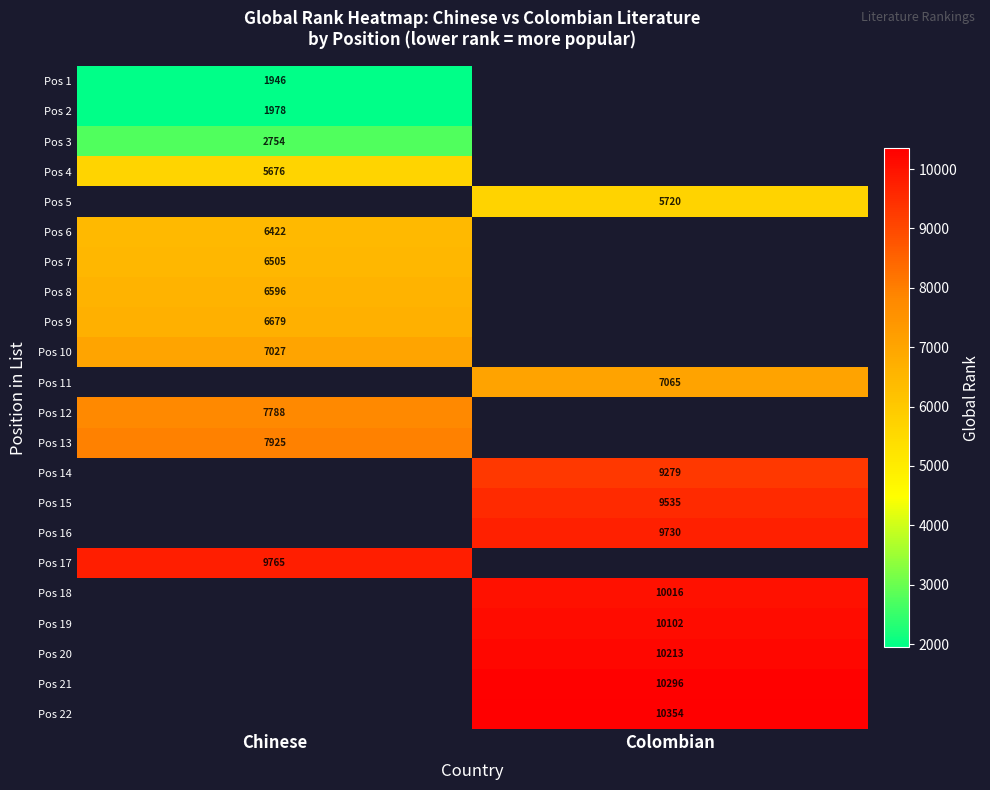

The value of Pos 21 at Colombian is 10296. True or false?

True